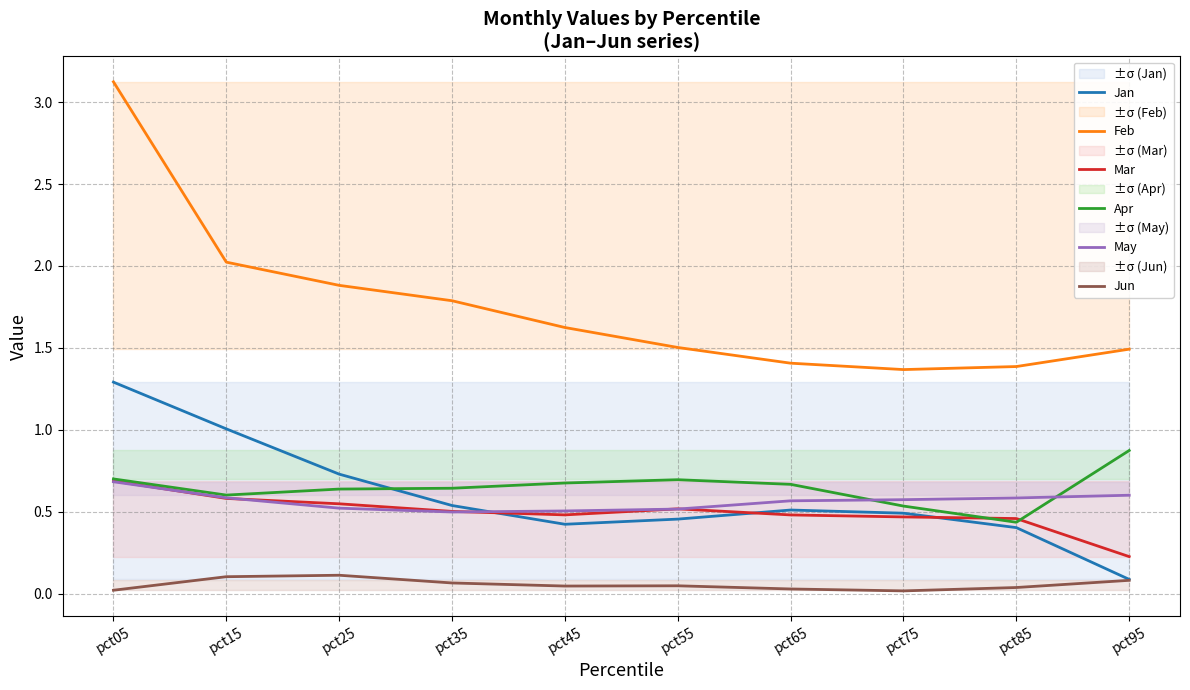

What is the sum of the May values at pct45 and pct85?

1.1